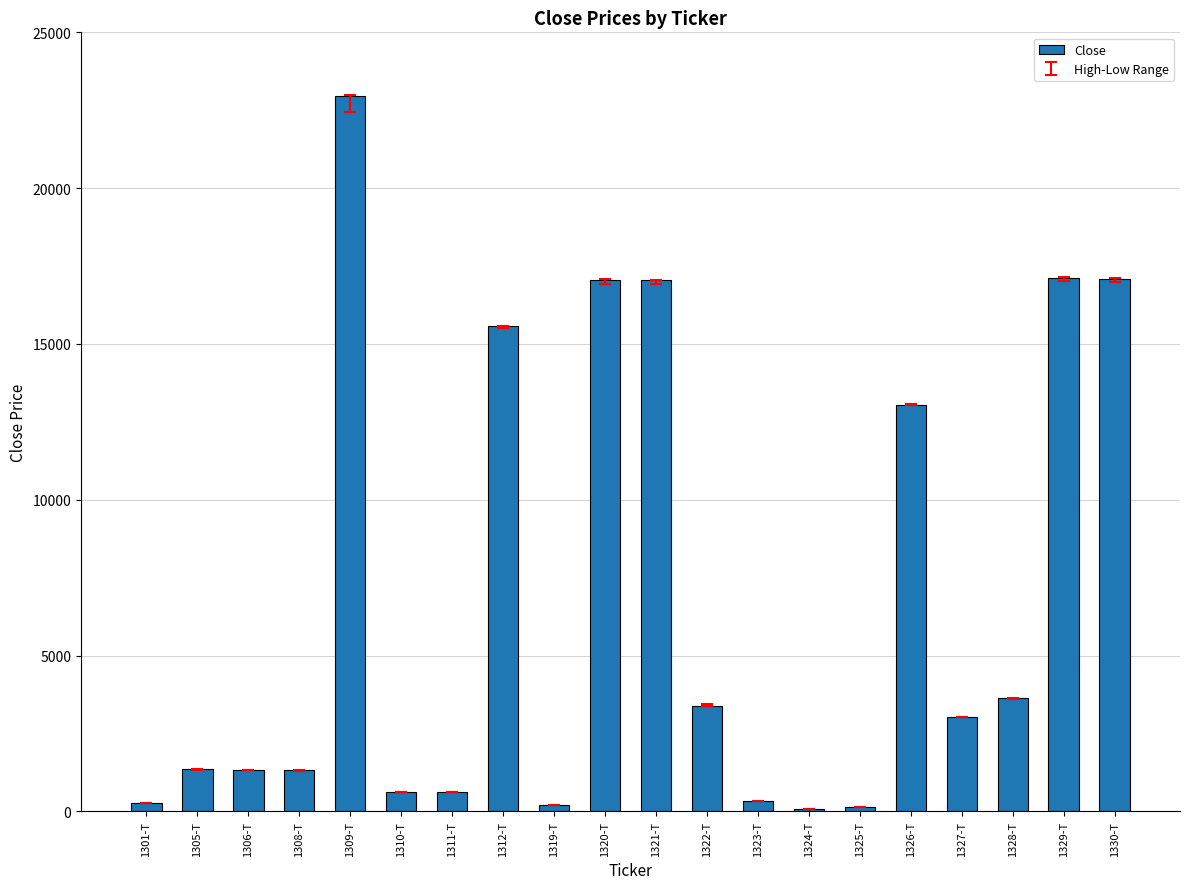

Where does the data first go above 3040?

1309-T